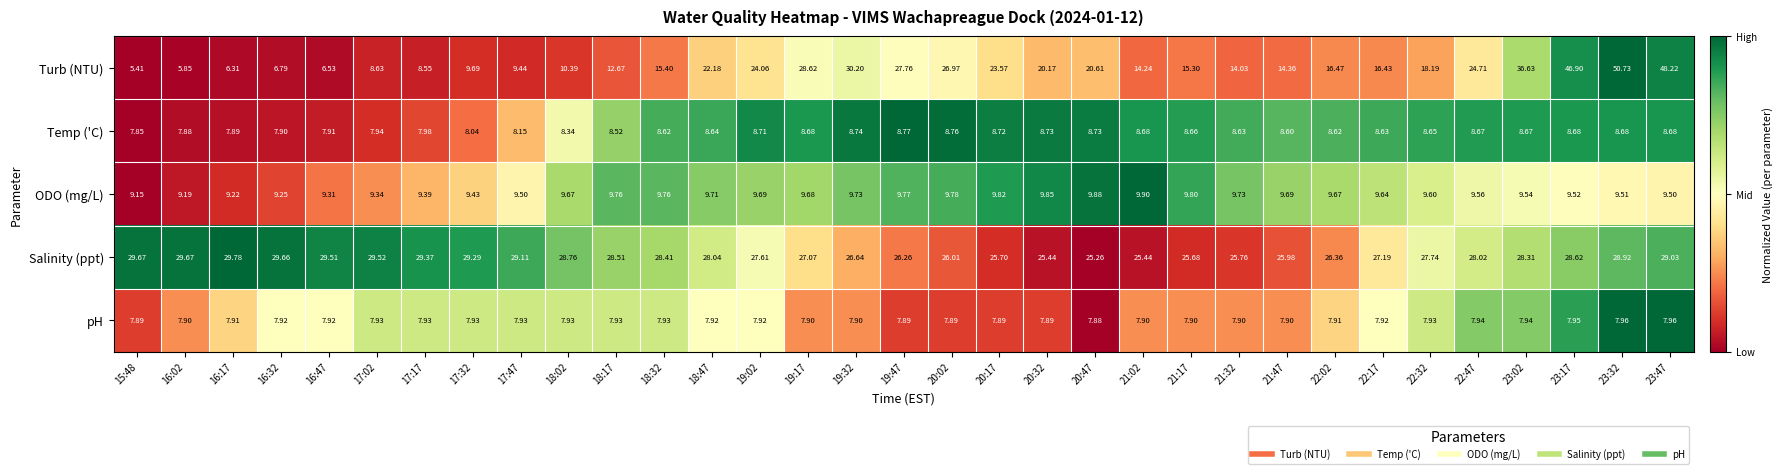

How many data points in Salinity (ppt) are less than 28?

15